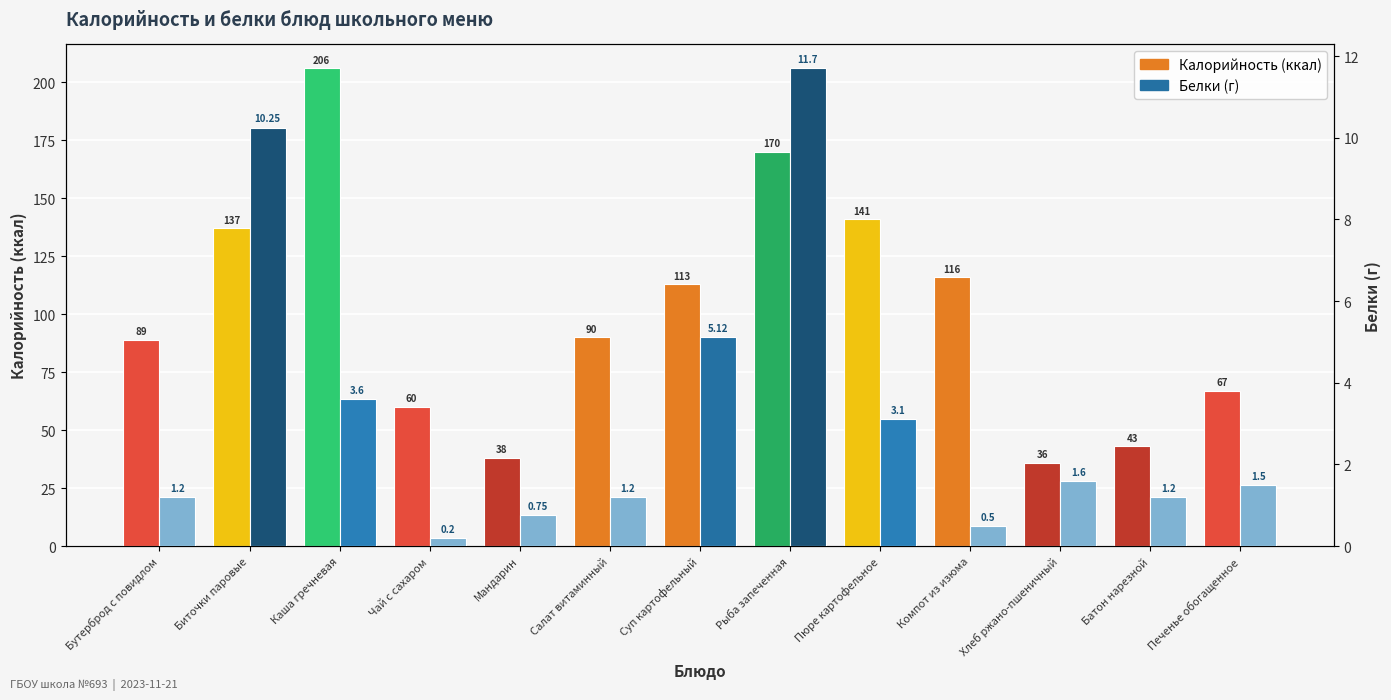

Are the bars horizontal?

No